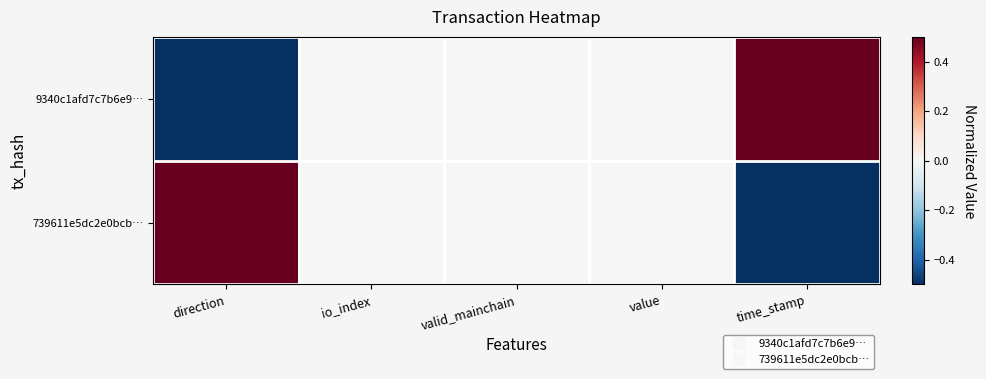

What is the greatest value displayed?

0.5